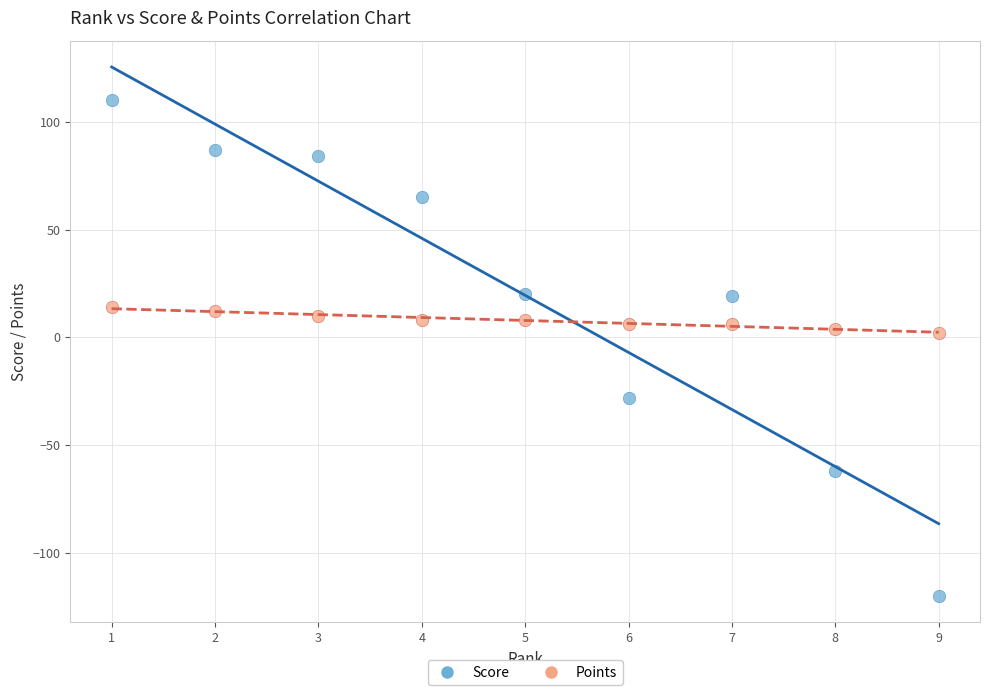

Across all data points, what is the range of Y values (max minus min)?

230